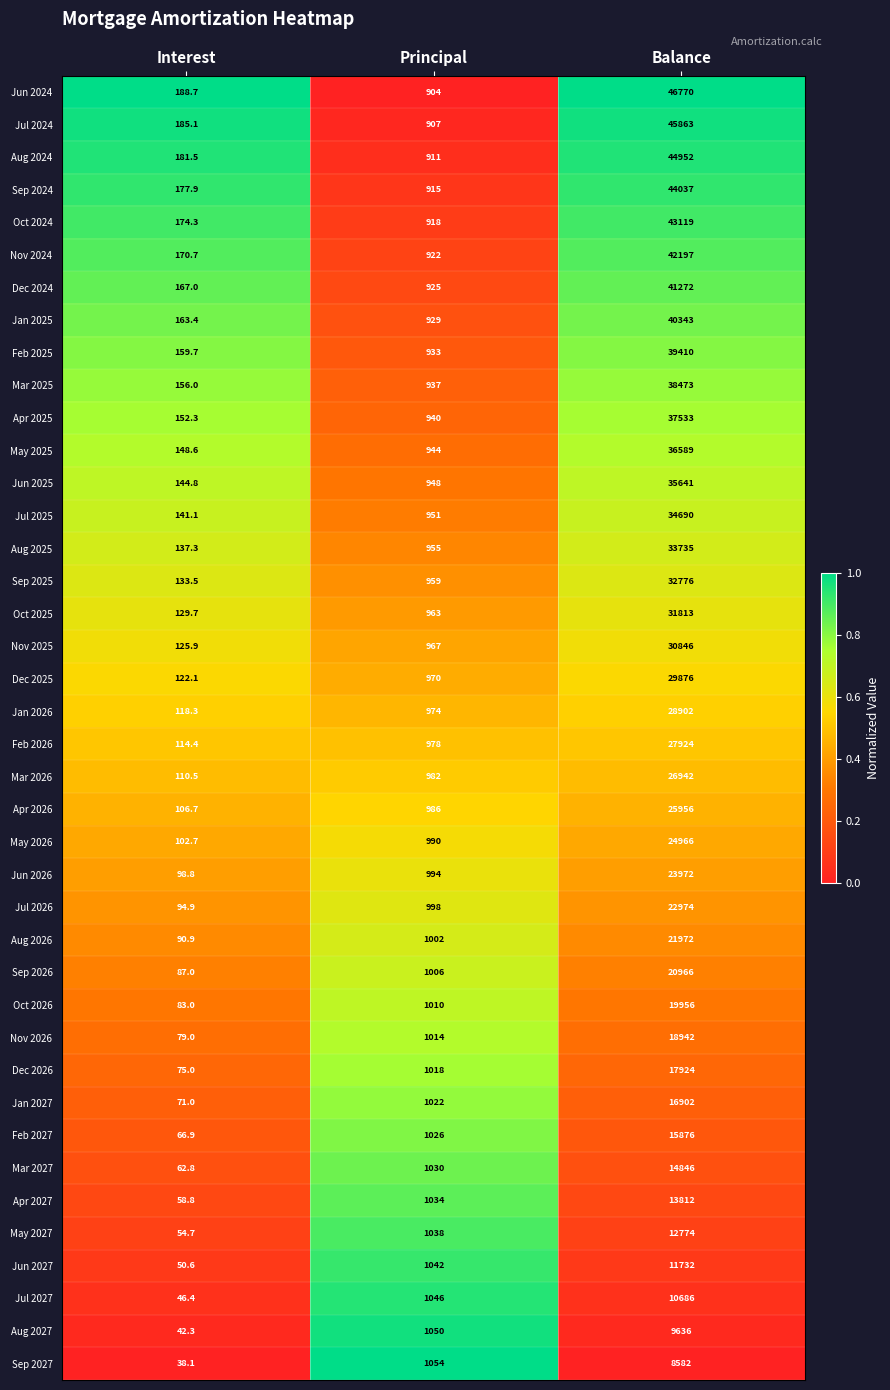

List the series in order of their peak value, highest first.

Jun 2024, Jul 2024, Aug 2024, Sep 2024, Oct 2024, Nov 2024, Dec 2024, Jan 2025, Feb 2025, Mar 2025, Apr 2025, May 2025, Jun 2025, Jul 2025, Aug 2025, Sep 2025, Oct 2025, Nov 2025, Dec 2025, Jan 2026, Feb 2026, Mar 2026, Apr 2026, May 2026, Jun 2026, Jul 2026, Aug 2026, Sep 2026, Oct 2026, Nov 2026, Dec 2026, Jan 2027, Feb 2027, Mar 2027, Apr 2027, May 2027, Jun 2027, Jul 2027, Aug 2027, Sep 2027